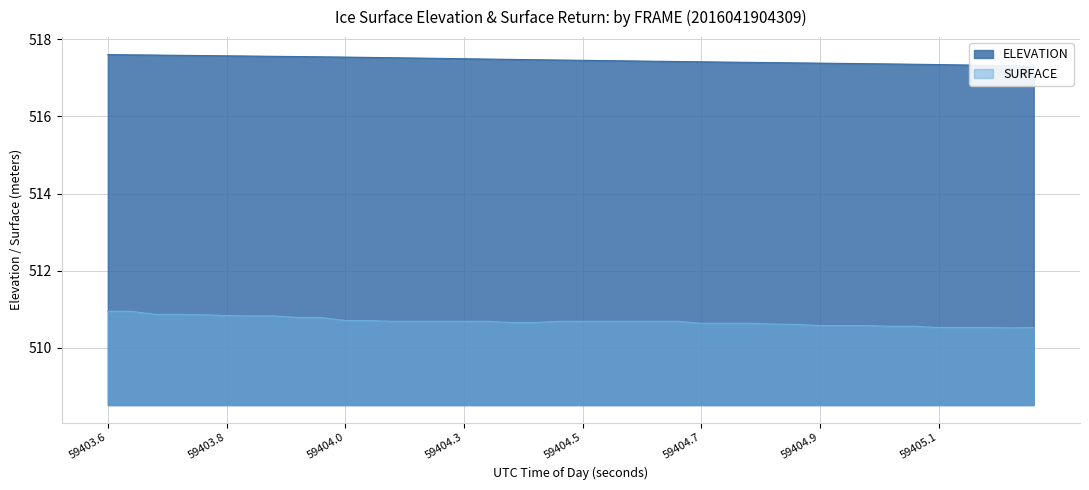

Rank the series at 59404.212 from highest to lowest value.

ELEVATION, SURFACE